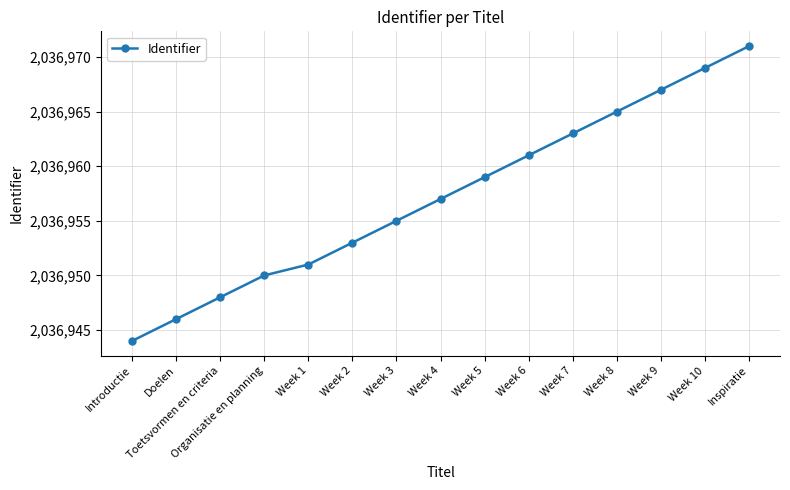

What is the greatest value displayed?

2036971